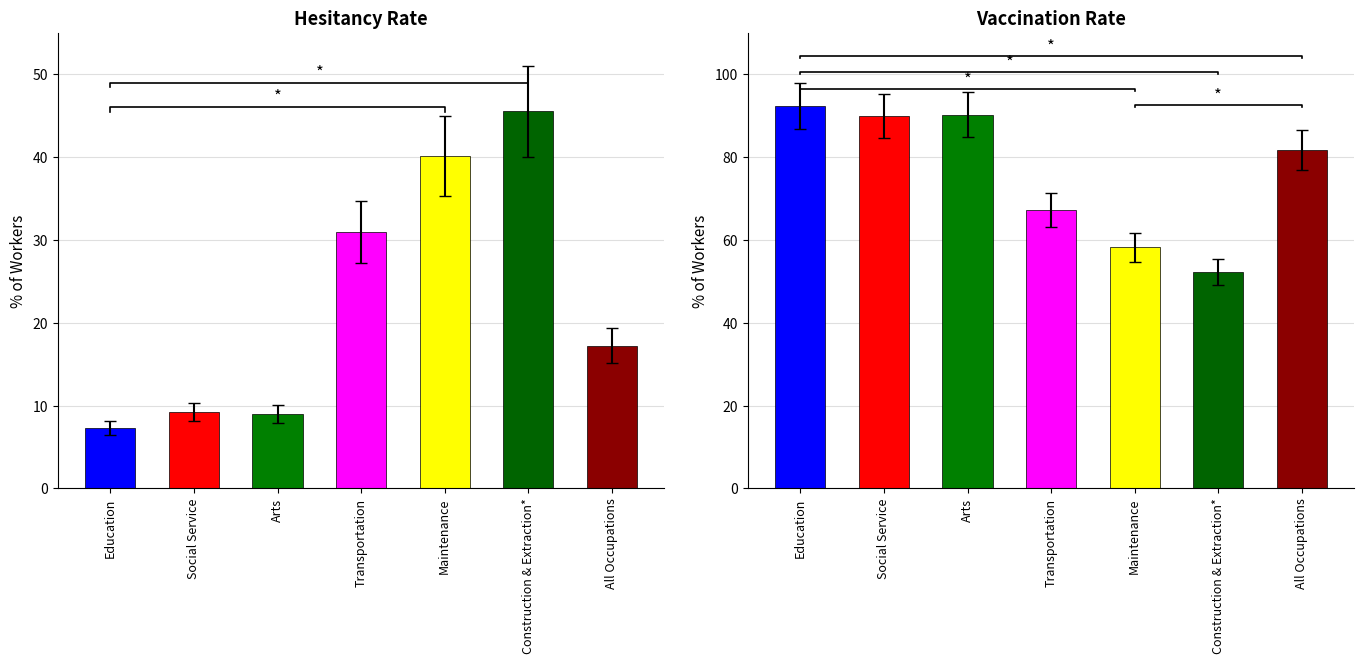

Is it true that Hesitancy Rate equals 5.1 at Education?

False